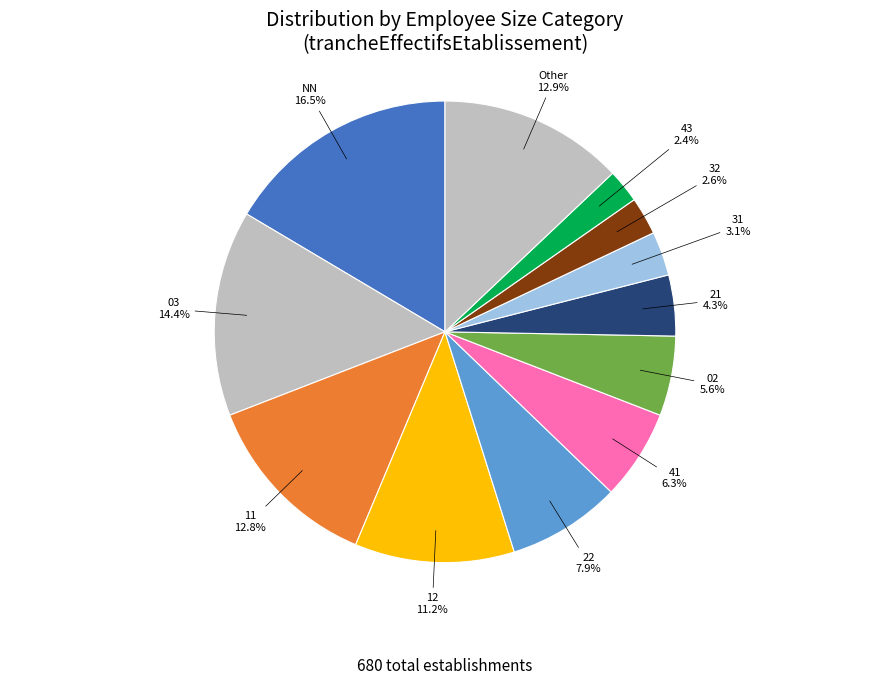

How many slices are in this pie chart?

12